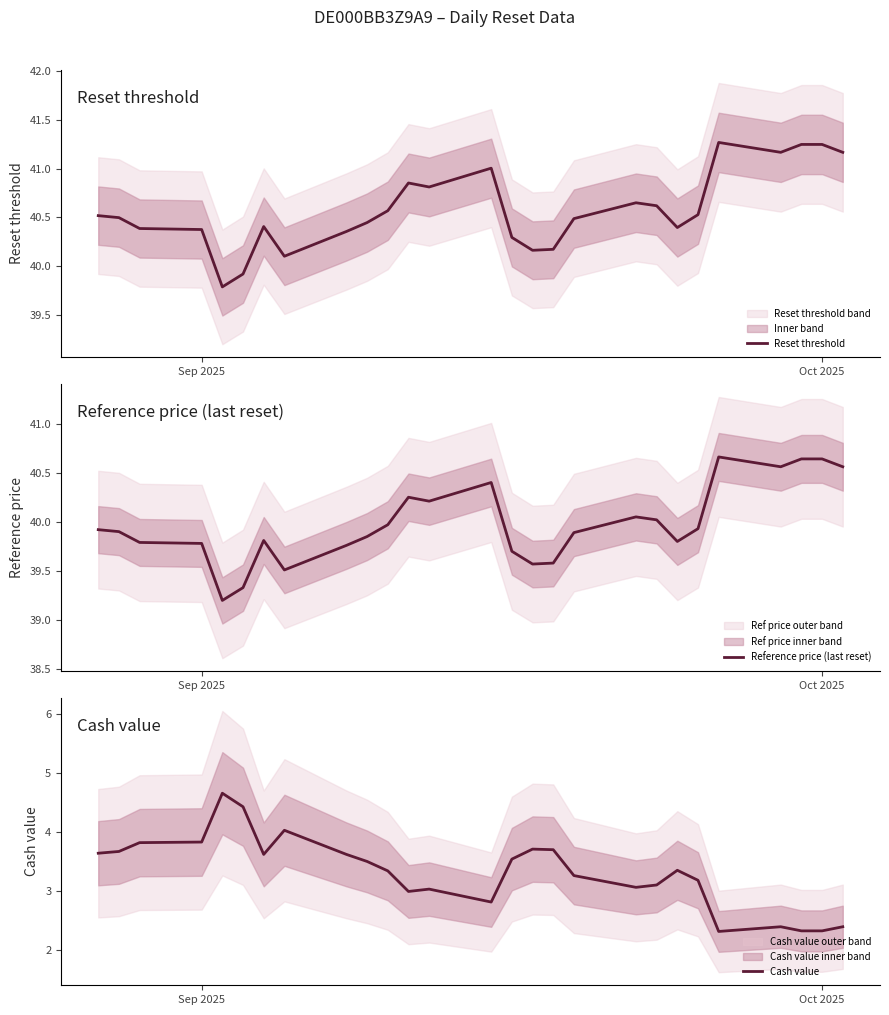

What is the difference between the maximum and minimum values in the Reference price (last reset) series?

1.5